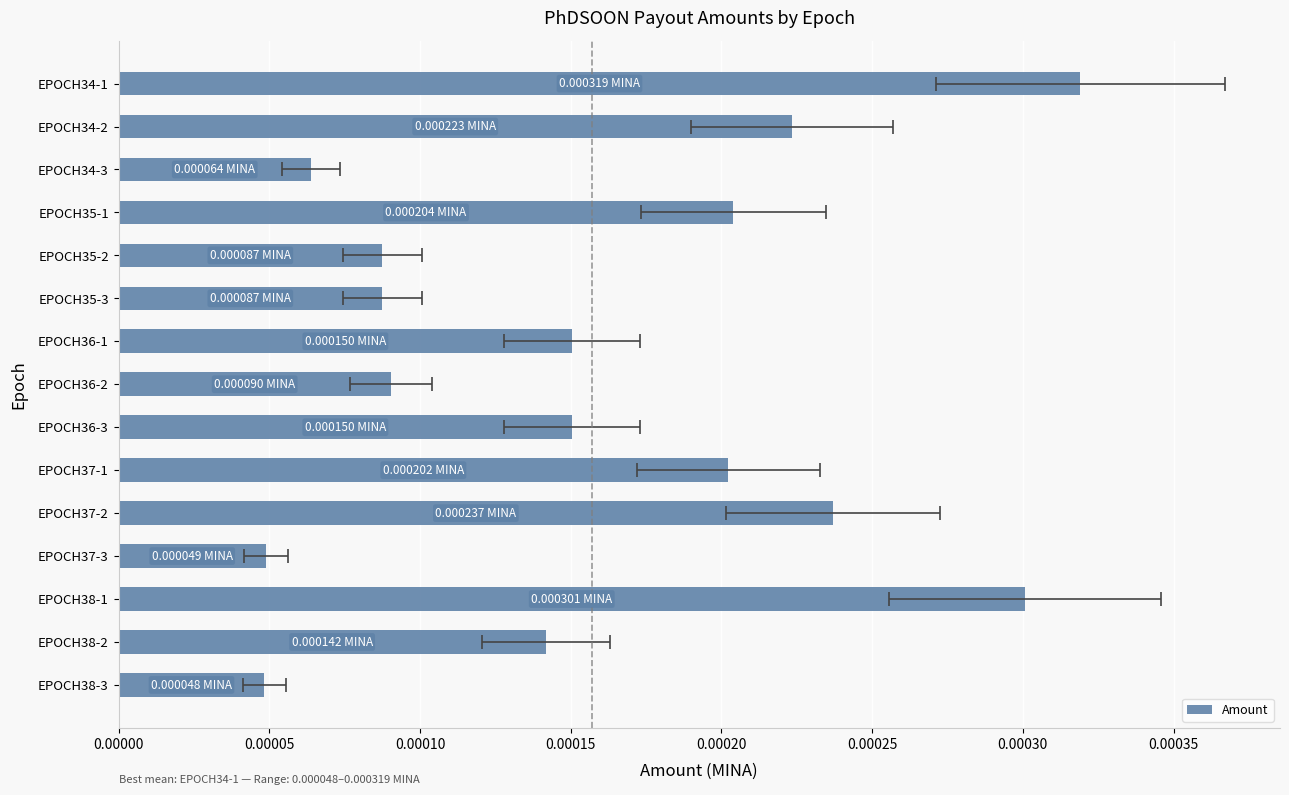

Are the bars grouped side by side (vs. stacked)?

No